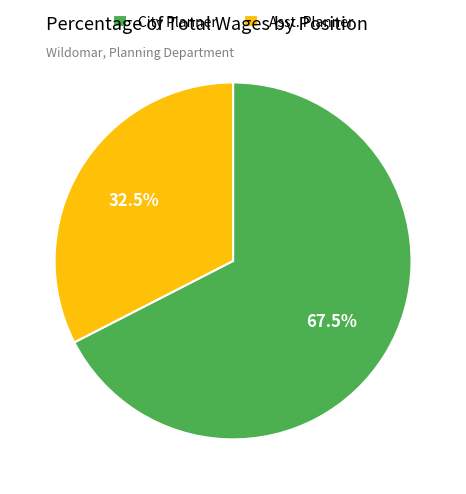

How many slices are in this pie chart?

2